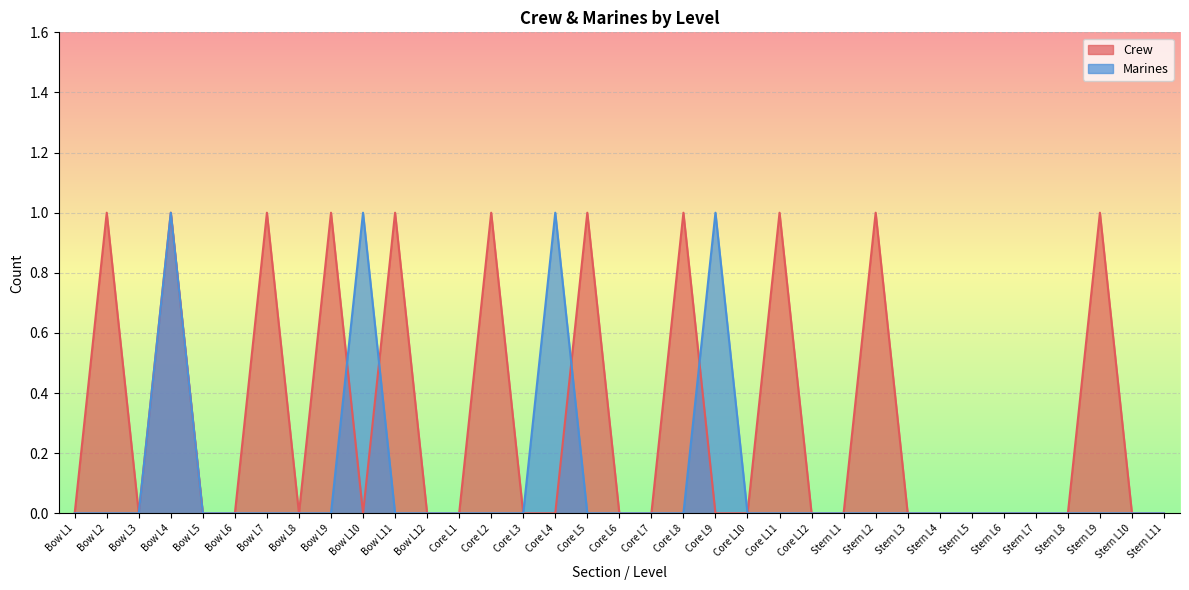

Which category has the highest value in the Marines series?

Bow L4